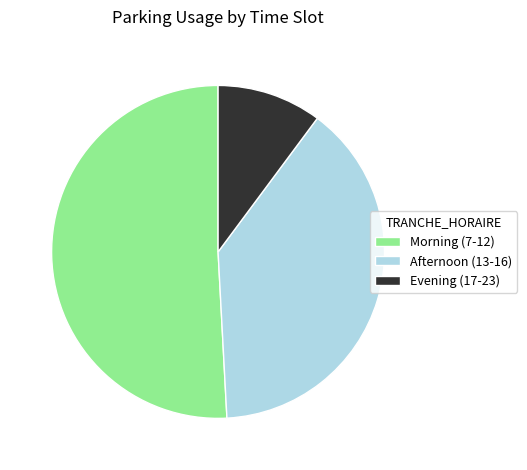

Which category has the smallest portion of the pie?

Evening (17-23)